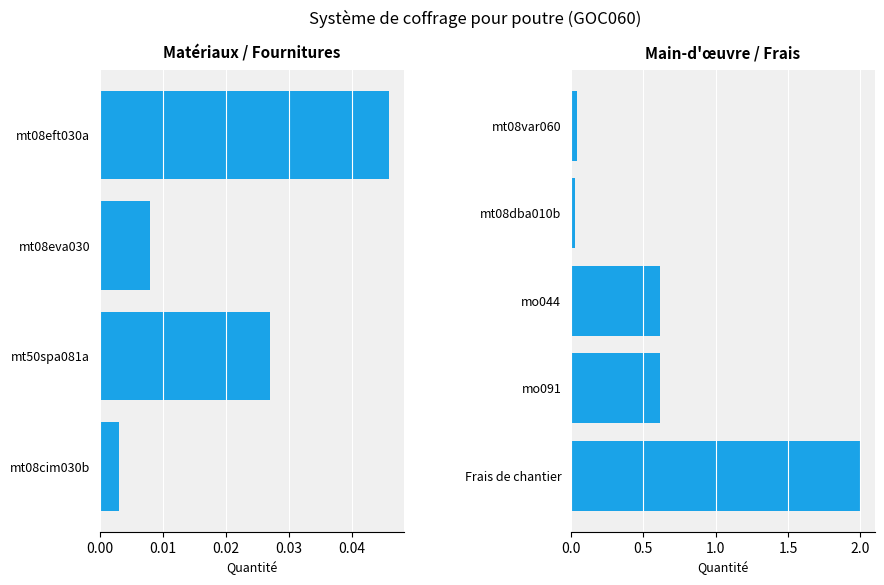

Reading right to left, extract all data points from this chart.

Frais de chantier=2.0	mo091=0.6	mo044=0.6	mt08dba010b=0.0	mt08var060=0.0	mt08cim030b=0.0	mt50spa081a=0.0	mt08eva030=0.0	mt08eft030a=0.0